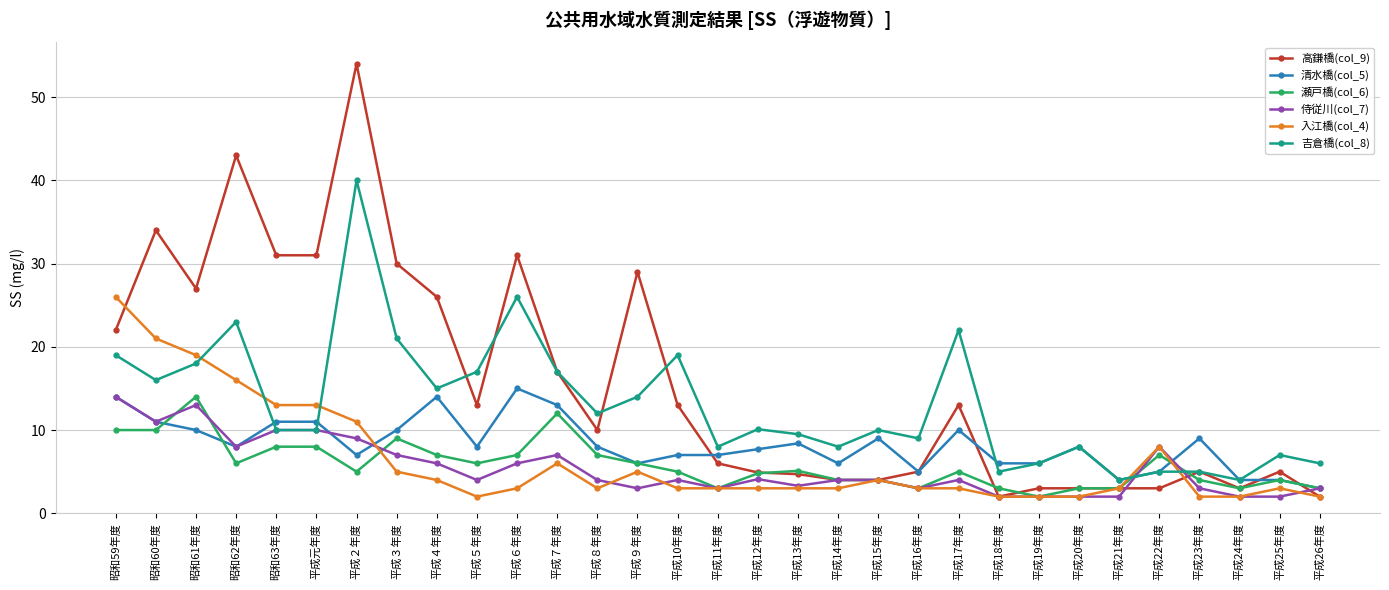

Which series has the widest spread of values?

高鎌橋(col_9)